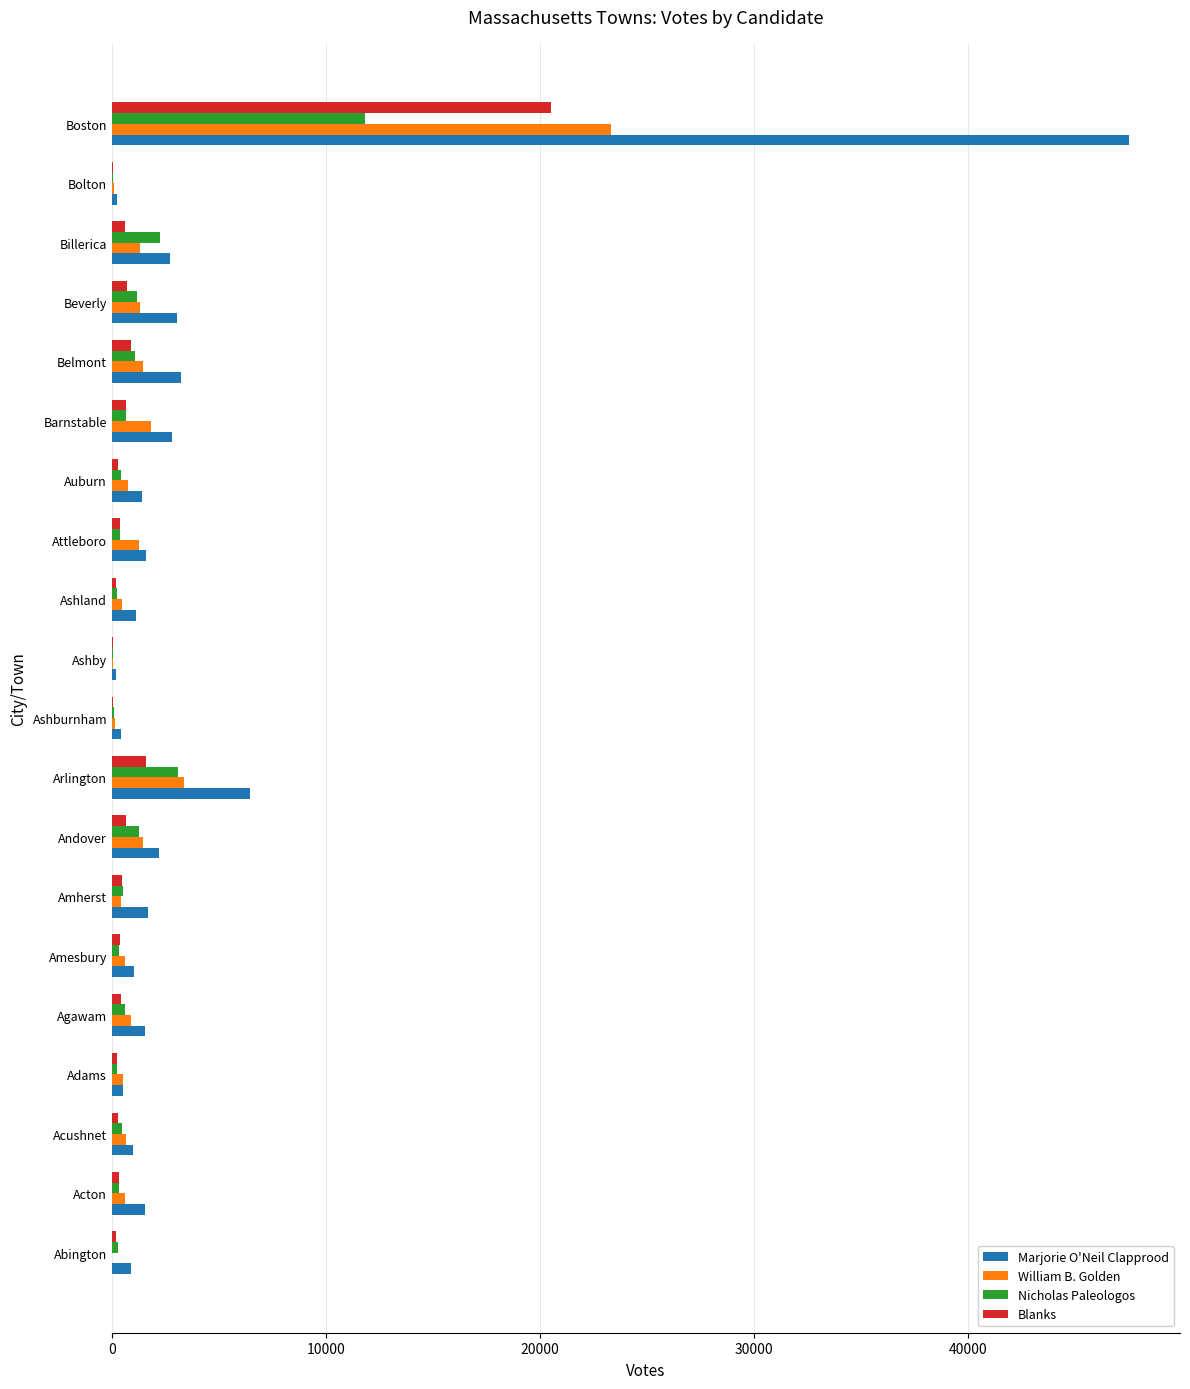

Which category has the highest value in the Marjorie O'Neil Clapprood series?

Boston